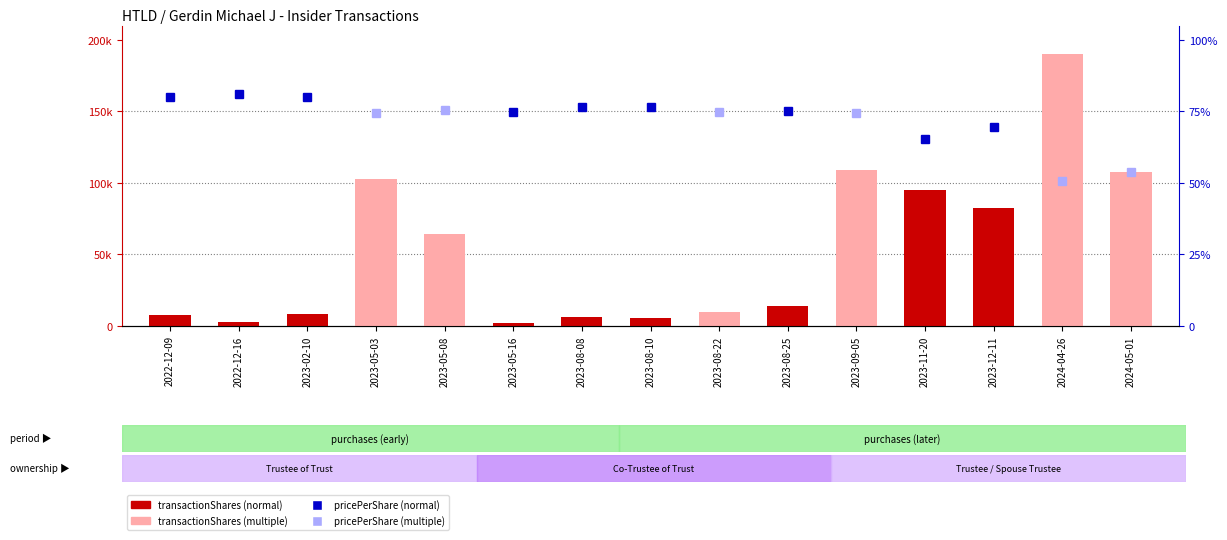

Rank the categories by value from highest to lowest.

2024-04-26, 2023-09-05, 2024-05-01, 2023-05-03, 2023-11-20, 2023-12-11, 2023-05-08, 2023-08-25, 2023-08-22, 2023-02-10, 2022-12-09, 2023-08-08, 2023-08-10, 2022-12-16, 2023-05-16